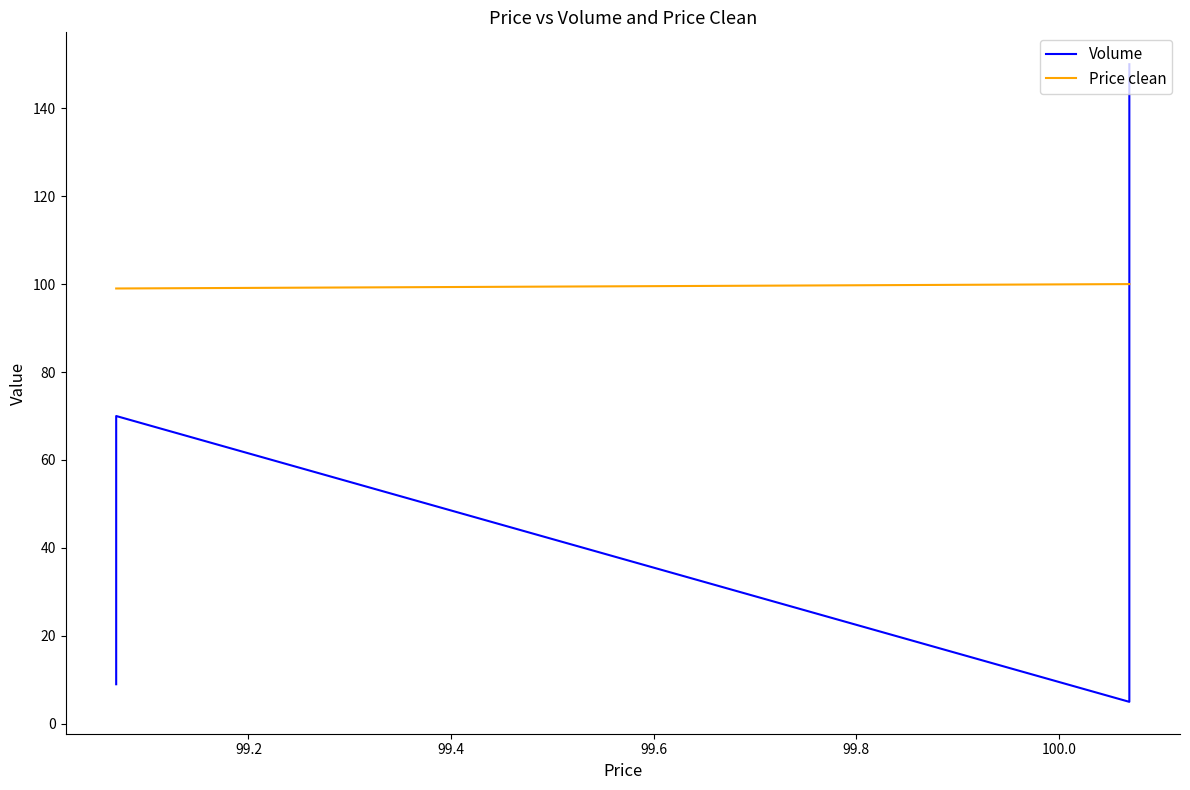

List the series in order of their overall mean, lowest first.

Volume, Price clean